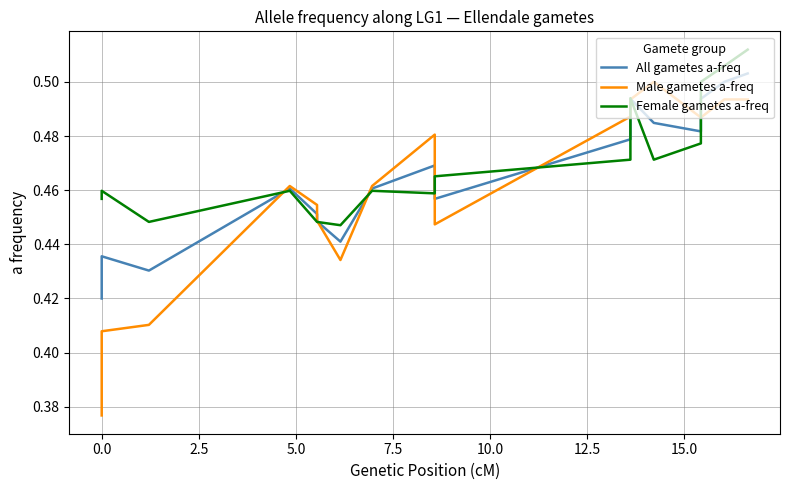

The value of Male gametes a-freq at 10 is 0.7. True or false?

False